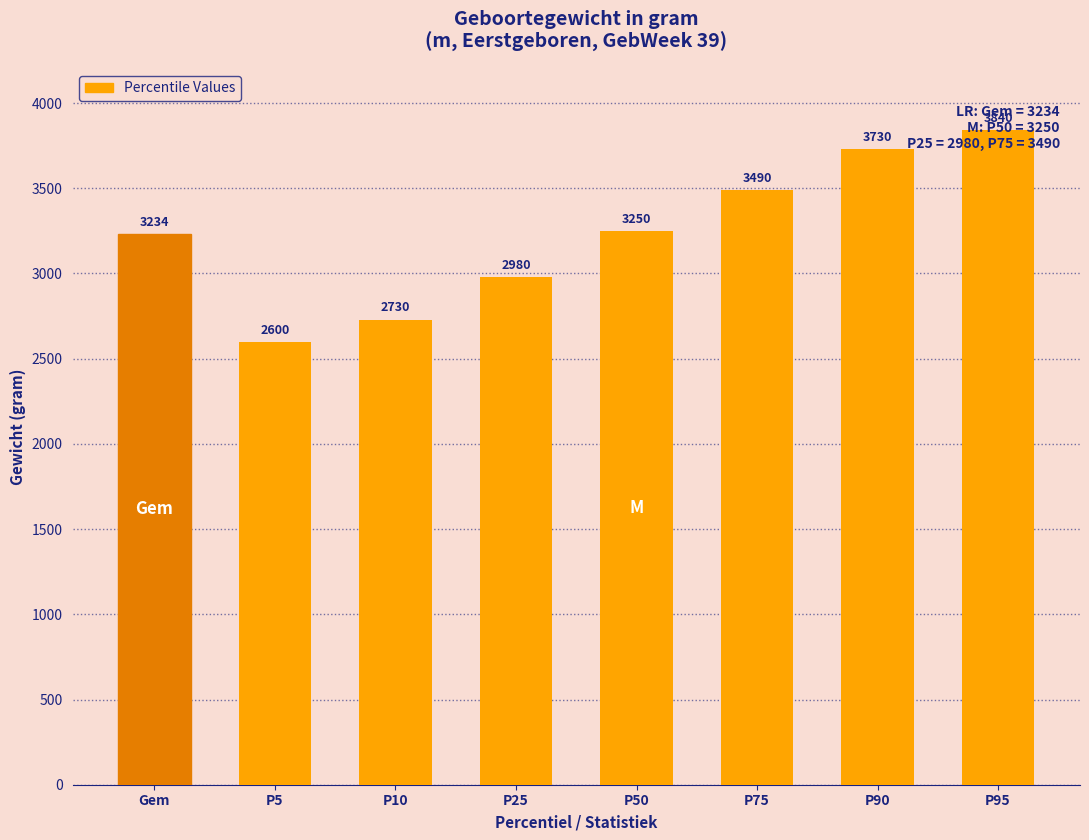

What position from the right is Gem?

8